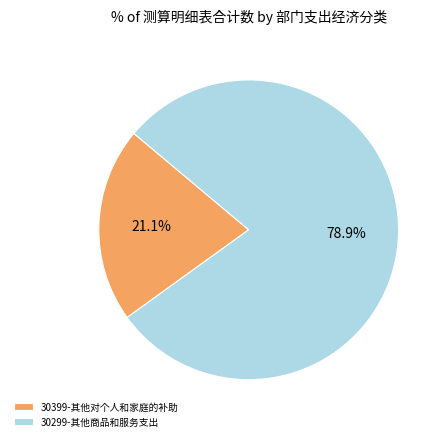

Which category has the biggest portion of the pie?

30299-其他商品和服务支出